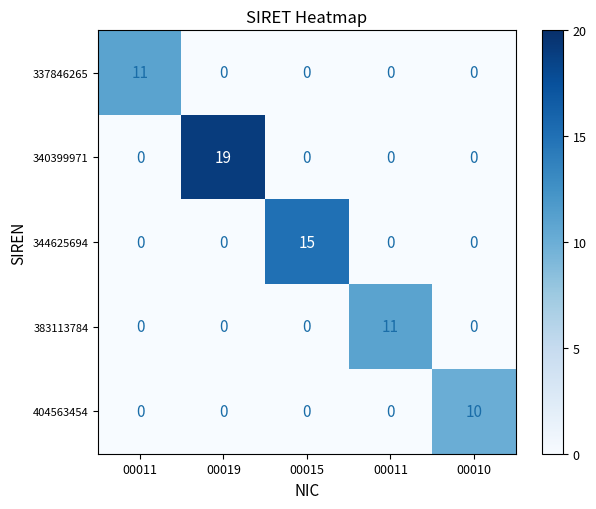

At how many categories does at least one series exceed 13?

2